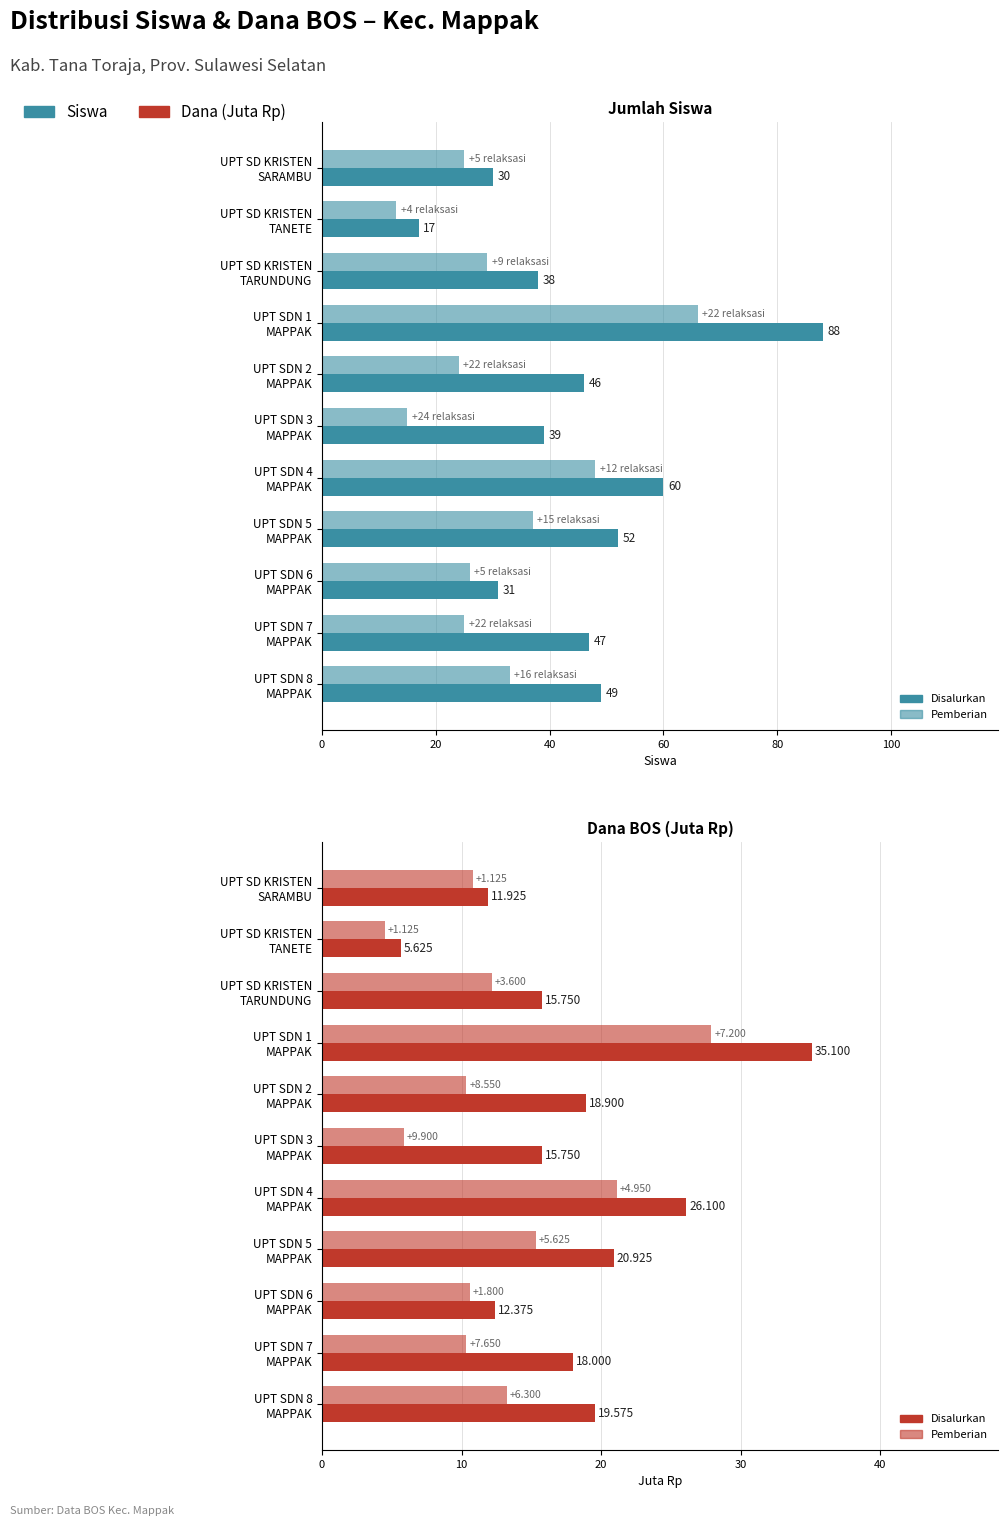

How many data points in Dana Pemberian are above 10?

9